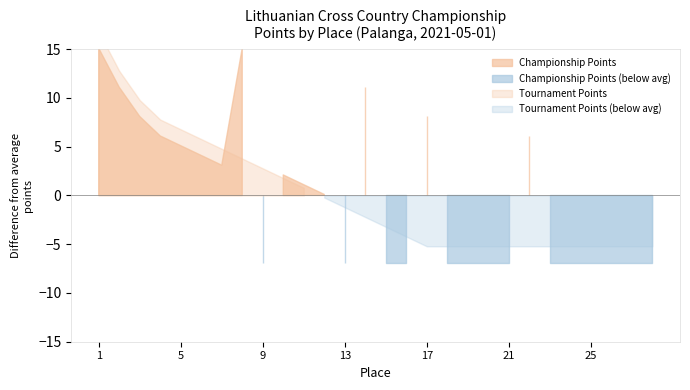

Which series has the widest spread of values?

Championship Points